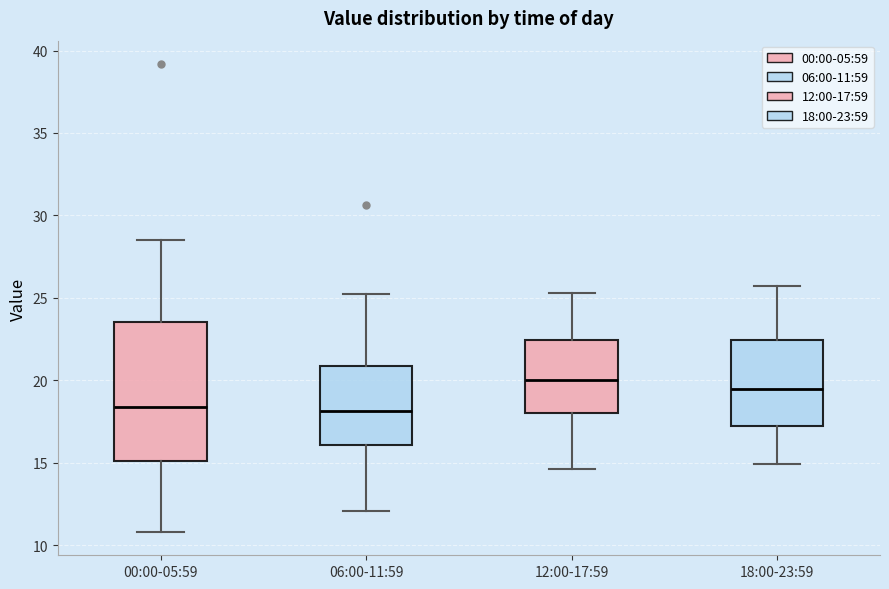

Which box is the tallest, from its lower edge to its upper edge?

00:00-05:59